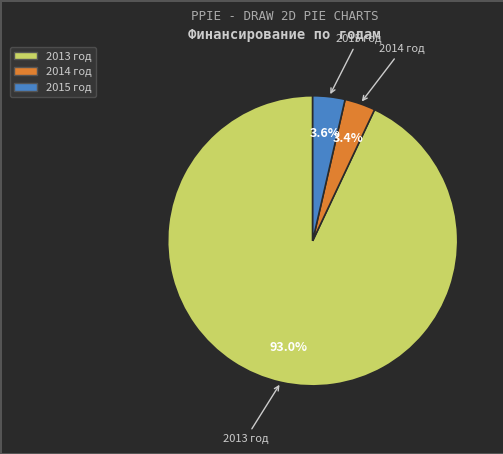

Which slice is the largest?

2013 год